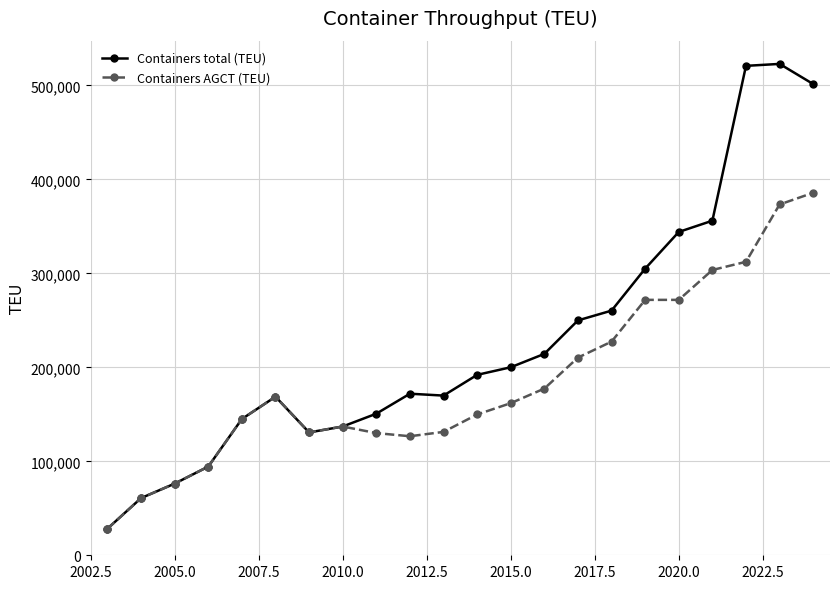

What is the value of the Containers total (TEU) point at the 4th from the left?

94390